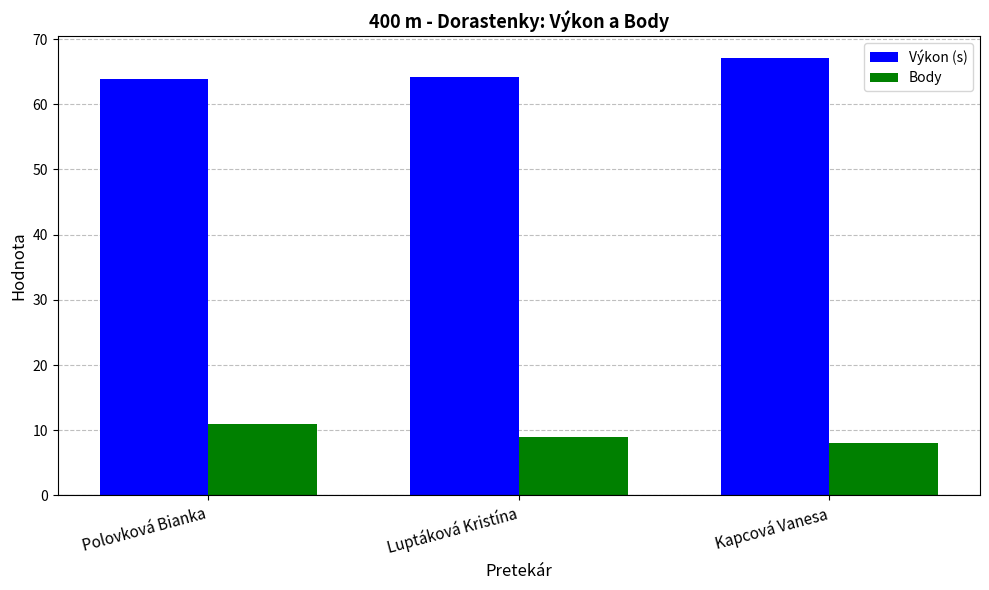

Reading right to left, list all the values displayed in this chart.

Výkon (s): 67.1	64.2	63.9
Body: 8.0	9.0	11.0